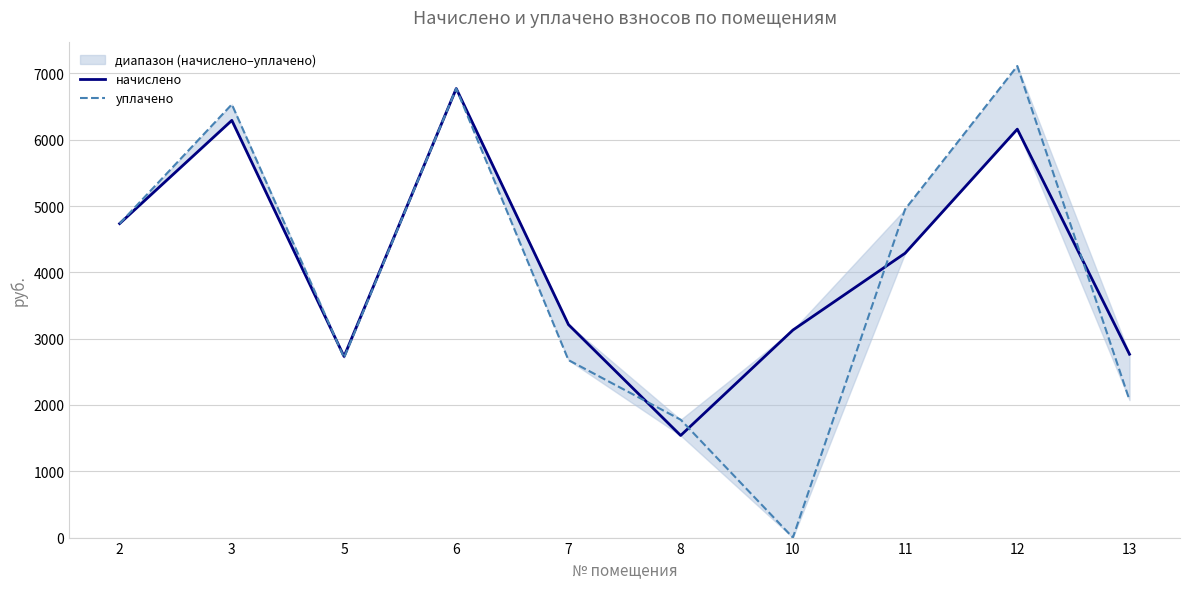

How many values in the начислено series exceed 4289?

5